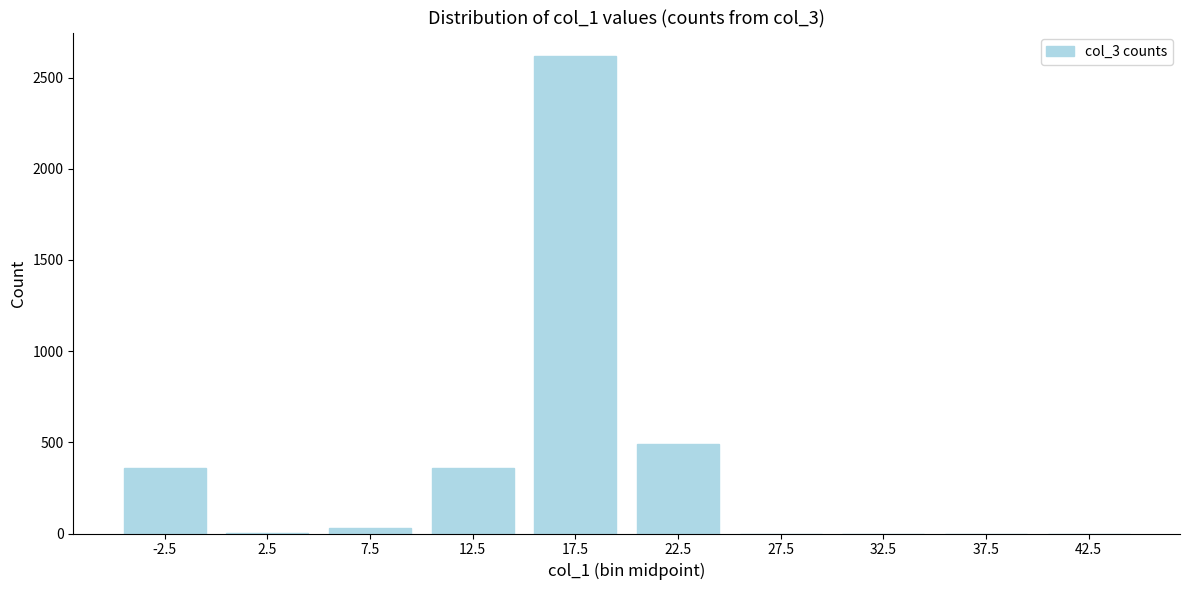

What is the maximum value shown in the chart?

2616